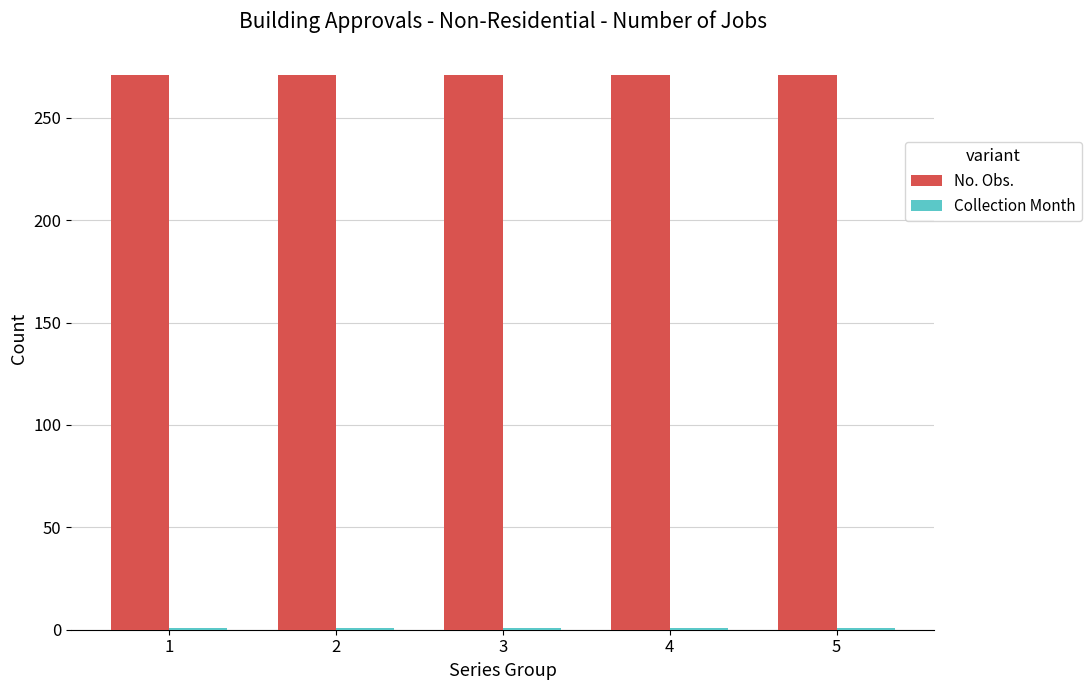

Which series has the largest total across all categories?

No. Obs.